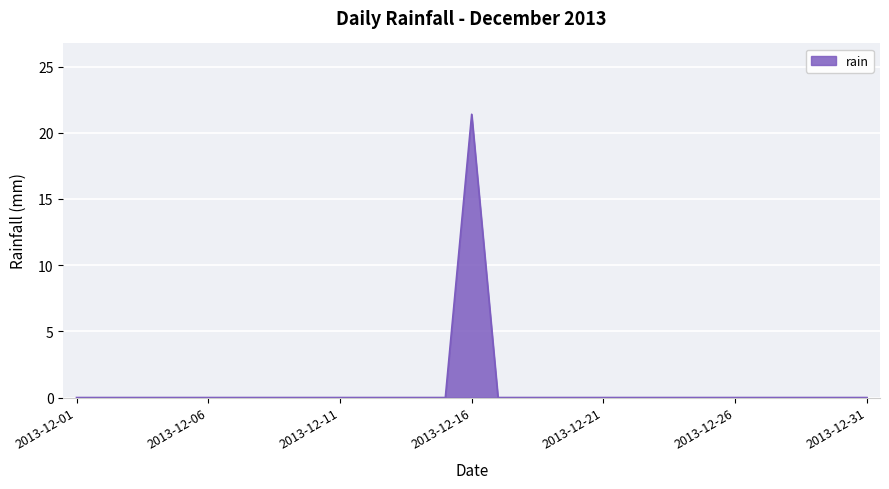

What is the maximum value shown in the chart?

21.4